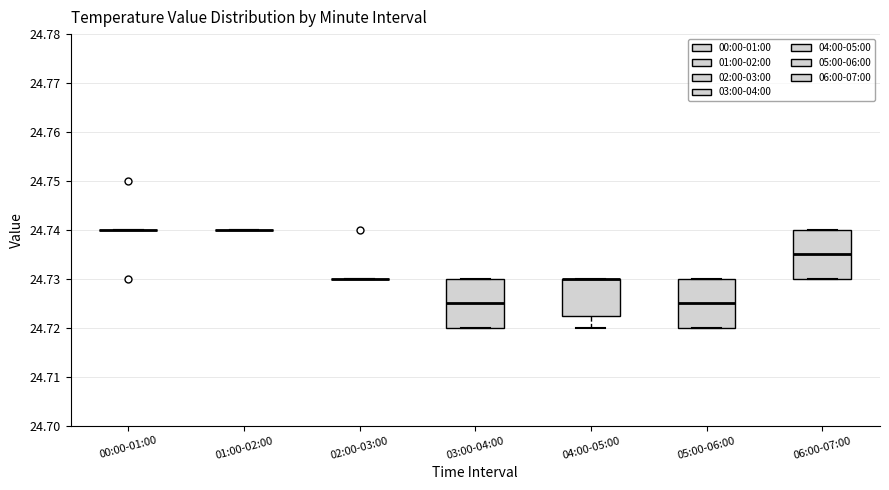

Reading left to right, transcribe this box plot: for each box, give where its median line is, the range the box spans, and where its two whiskers end, as read against the y-axis. The values are not printed on the chart, so give them approximately, as read against the axis.

00:00-01:00: box collapsed to a line at 24.740, whiskers 24.740 to 24.740
01:00-02:00: box collapsed to a line at 24.740, whiskers 24.740 to 24.740
02:00-03:00: box collapsed to a line at 24.730, whiskers 24.730 to 24.730
03:00-04:00: median 24.725, box 24.720 to 24.730, whiskers 24.720 to 24.730
04:00-05:00: median 24.730 (drawn on the box's upper edge), box 24.723 to 24.730, whiskers 24.720 to 24.730
05:00-06:00: median 24.725, box 24.720 to 24.730, whiskers 24.720 to 24.730
06:00-07:00: median 24.735, box 24.730 to 24.740, whiskers 24.730 to 24.740